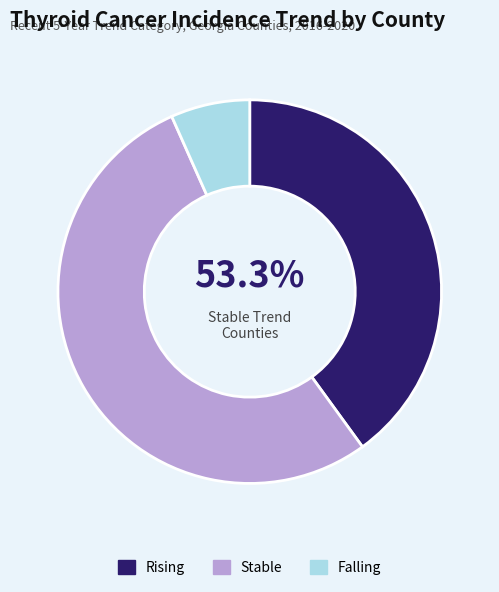

How many slices are in this pie chart?

3